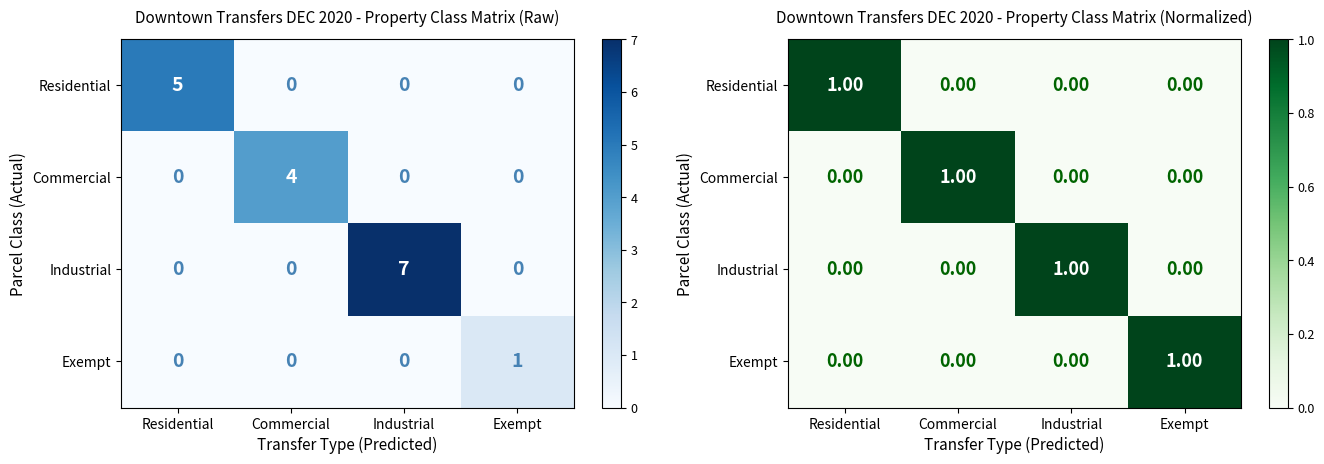

Which series has the largest total across all categories?

Residential